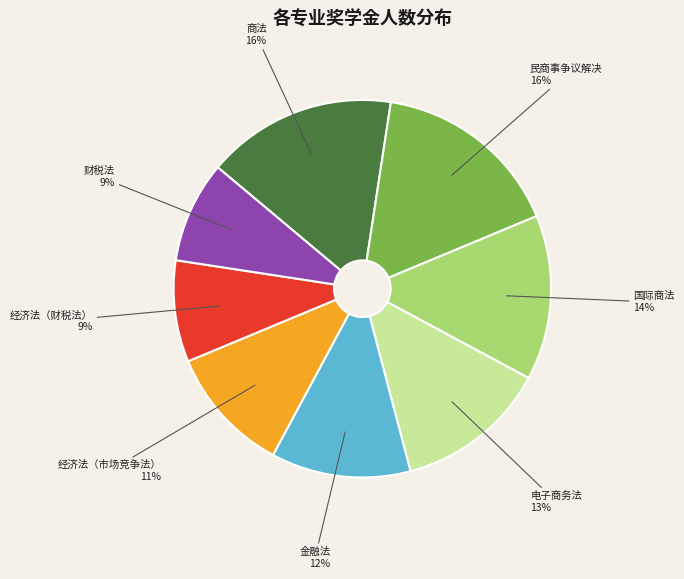

Is there a majority slice in this chart?

No